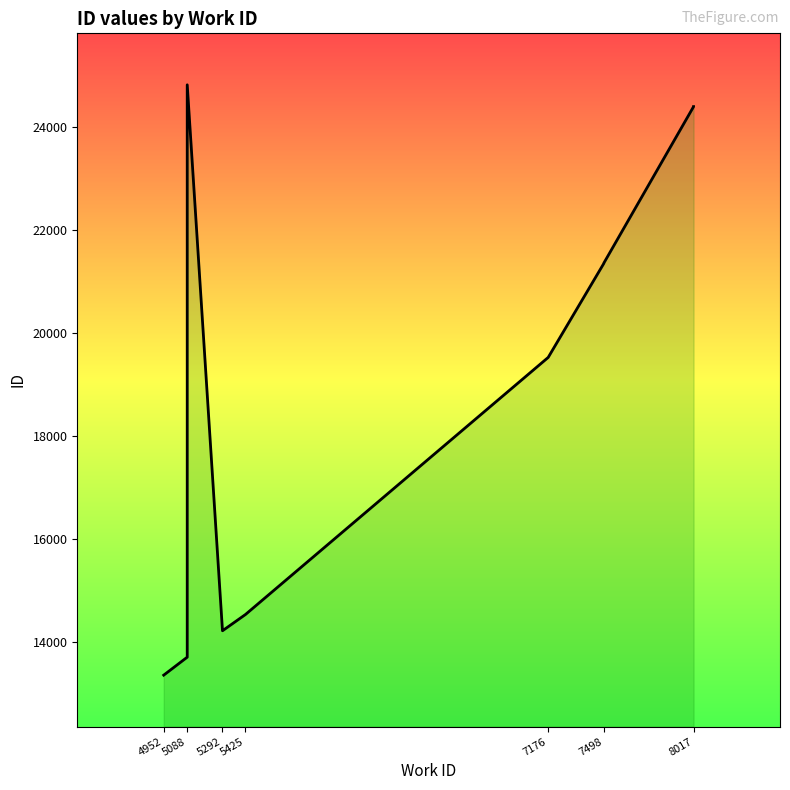

How many data points are less than 21354?

5